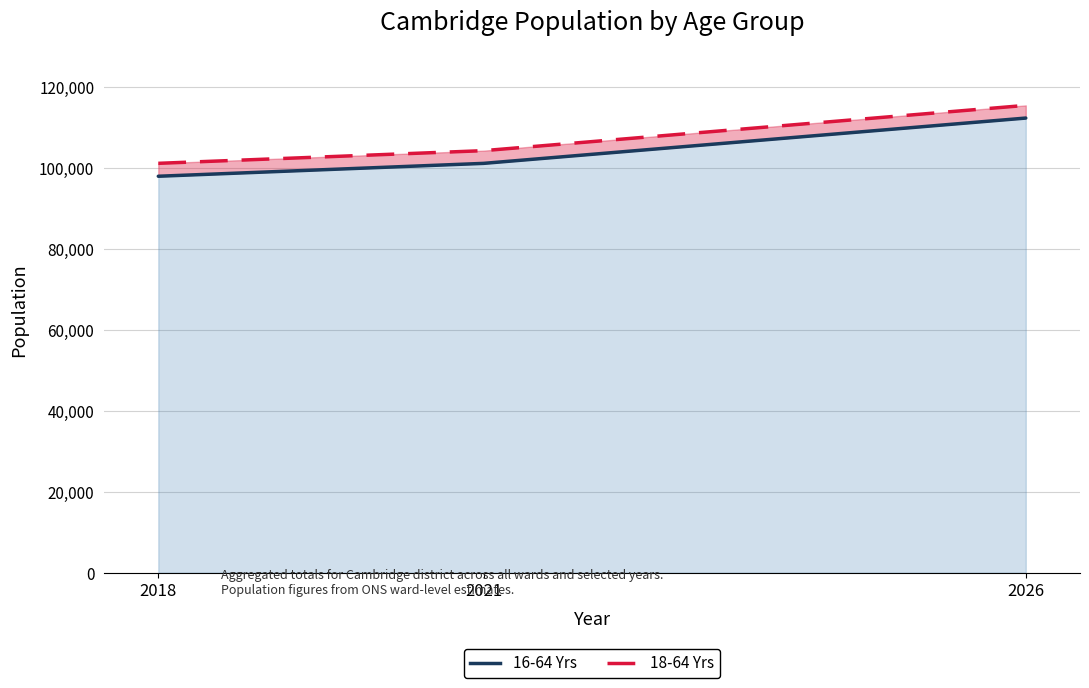

The value of 18-64 Yrs (line) at 2026 is 115410. True or false?

True